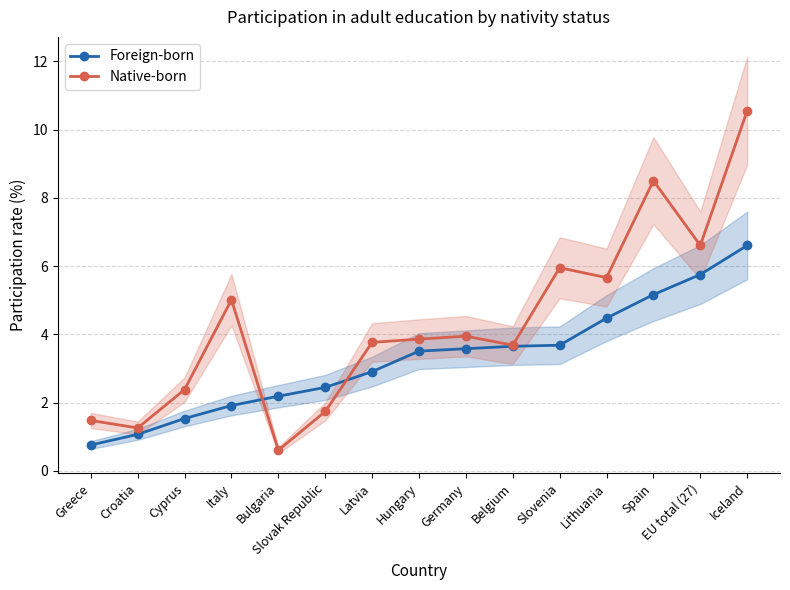

What is the maximum value shown in the chart?

10.6